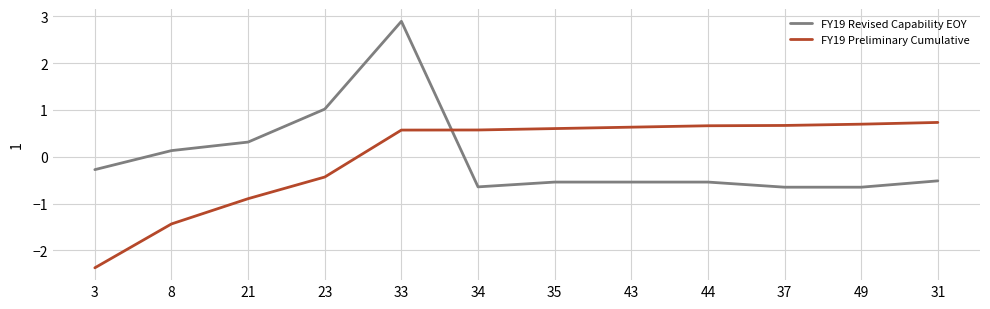

How many lines are shown in the chart?

2